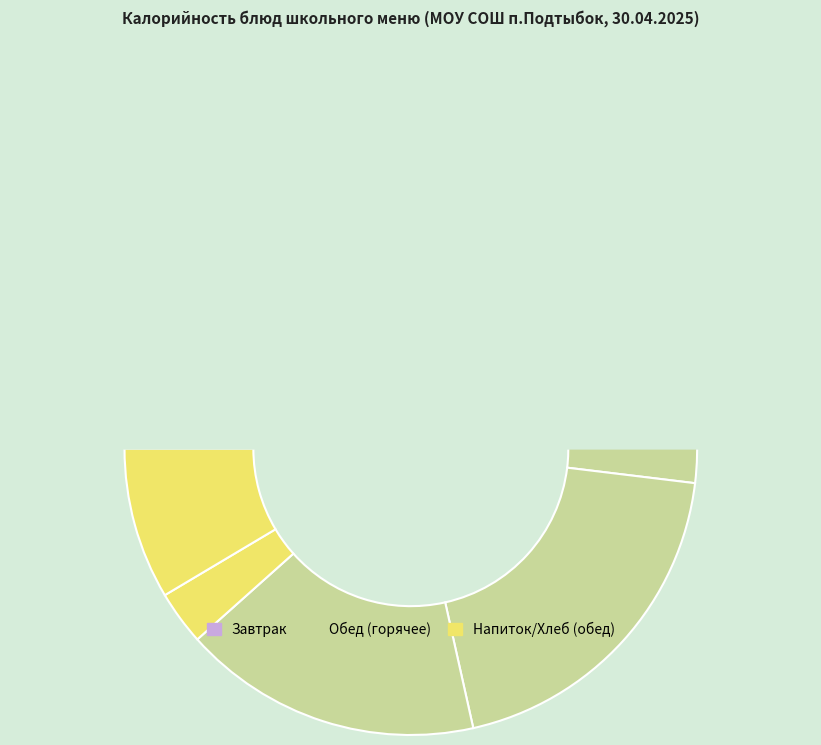

What percentage is NOT represented by Рис отварной?

83.1%